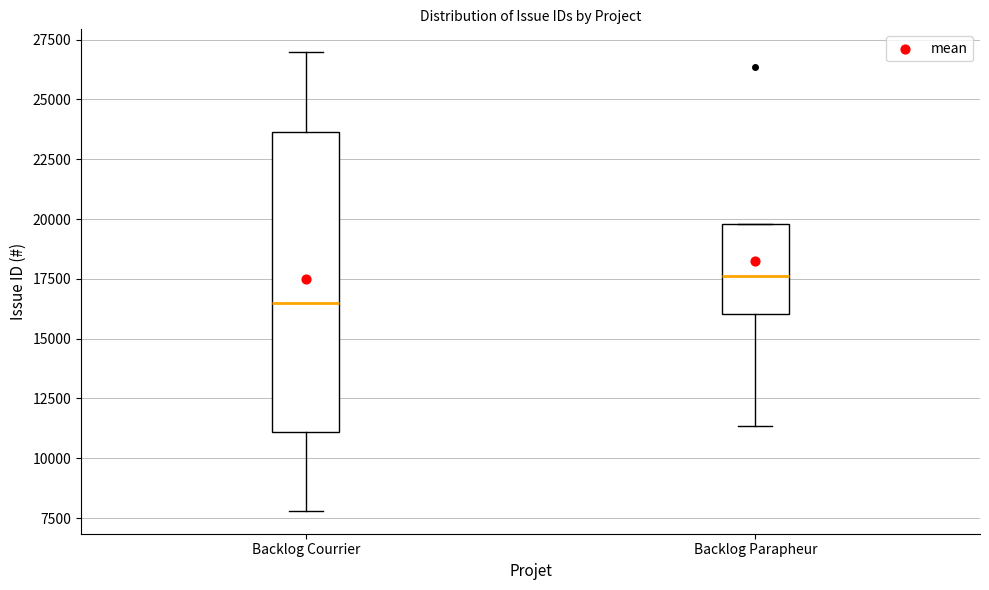

Where does the lower whisker of the box for Backlog Parapheur end on the y-axis? The values are not printed on the chart, so give them approximately, as read against the axis.

11500